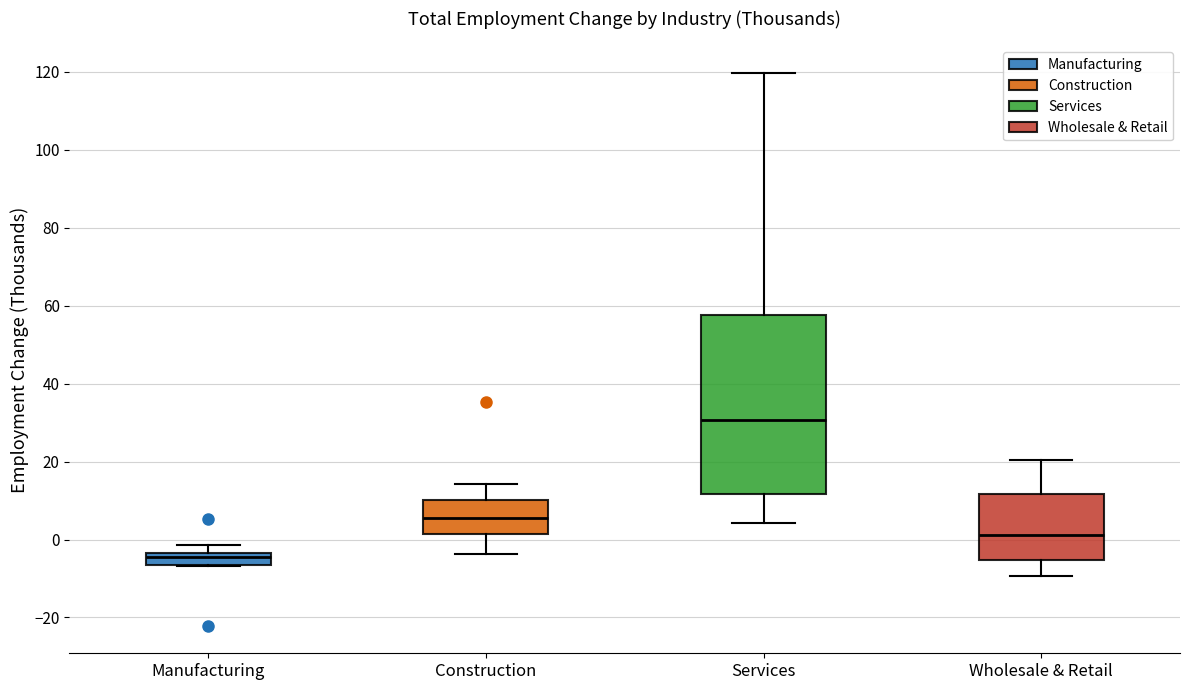

Which box has the highest median line?

Services